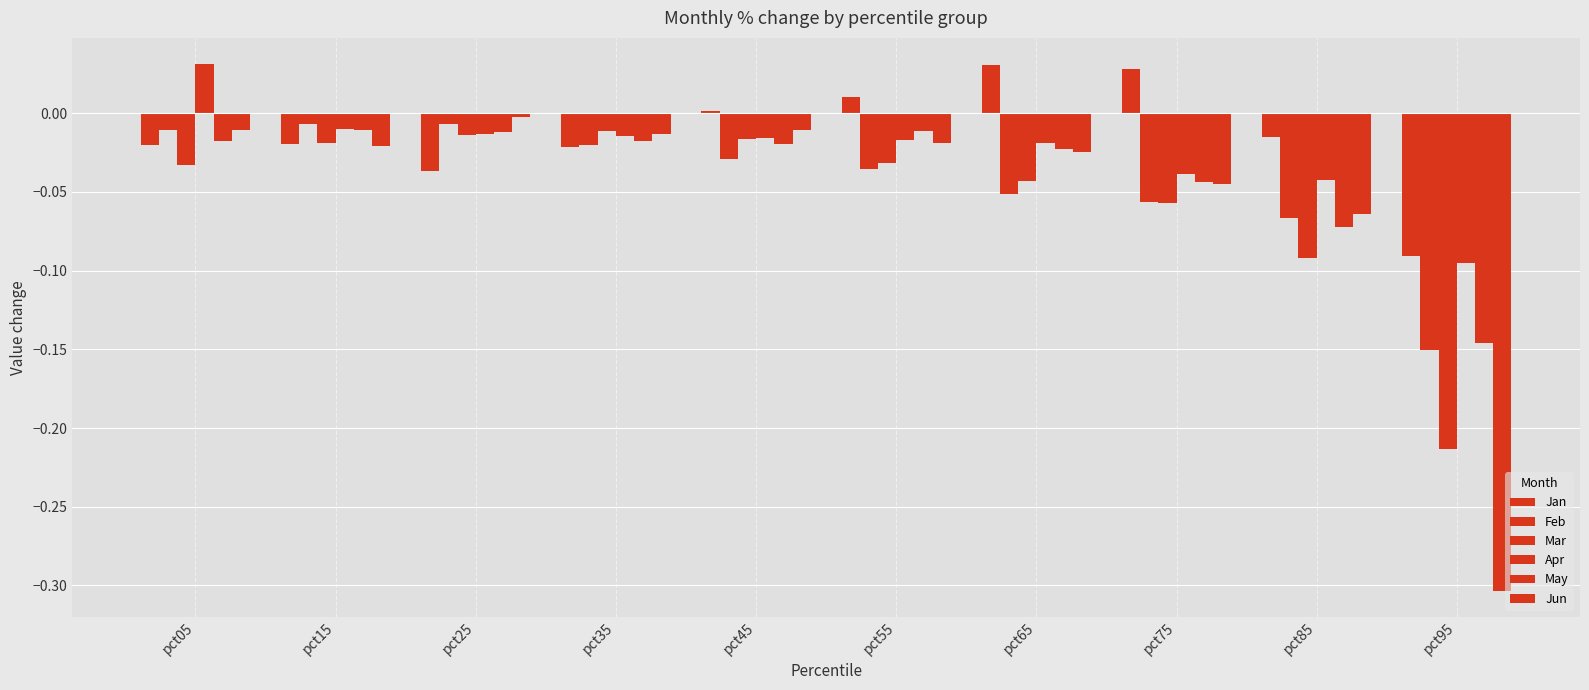

Rank the series at pct95 from highest to lowest value.

Jan, Apr, May, Feb, Mar, Jun